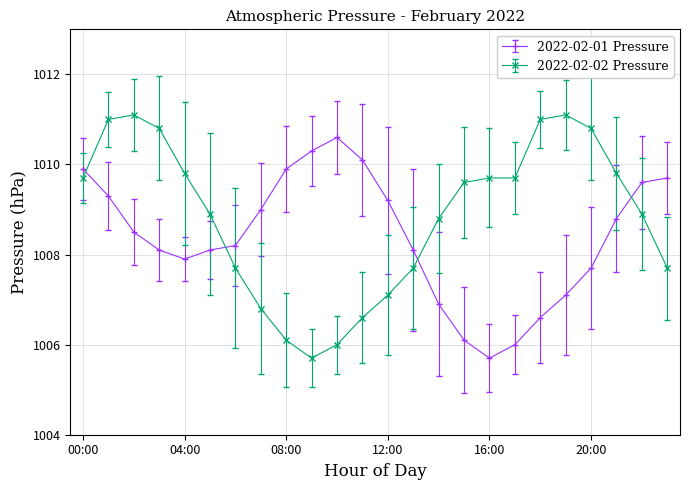

List the series in order of their overall mean, lowest first.

2022-02-01 Pressure, 2022-02-02 Pressure